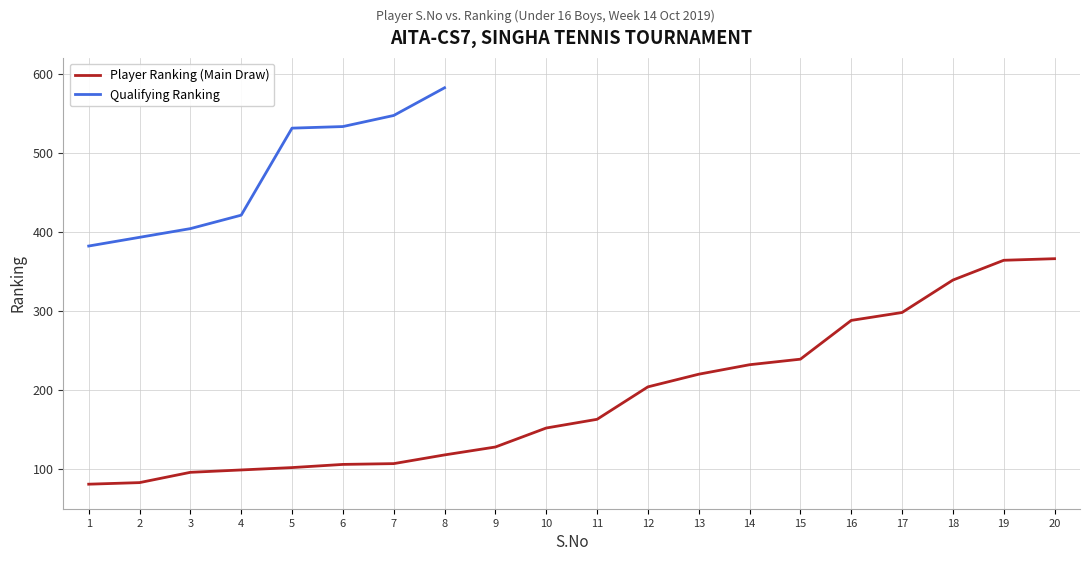

What is the maximum value shown in the chart?

366